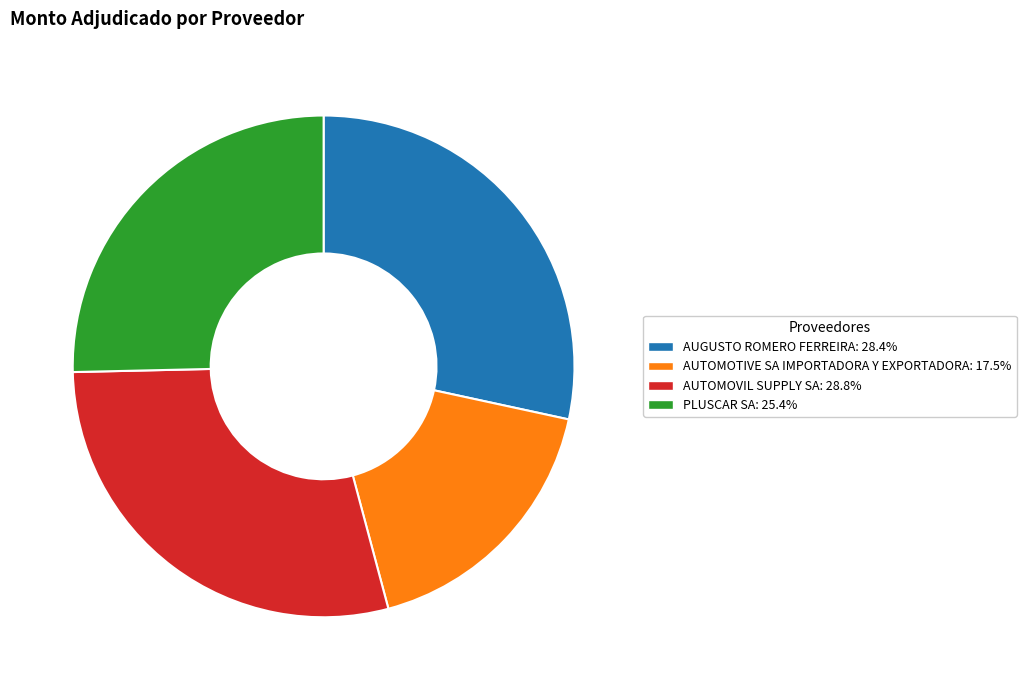

Combined, do AUGUSTO ROMERO FERREIRA and AUTOMOVIL SUPPLY SA account for over 50%?

Yes